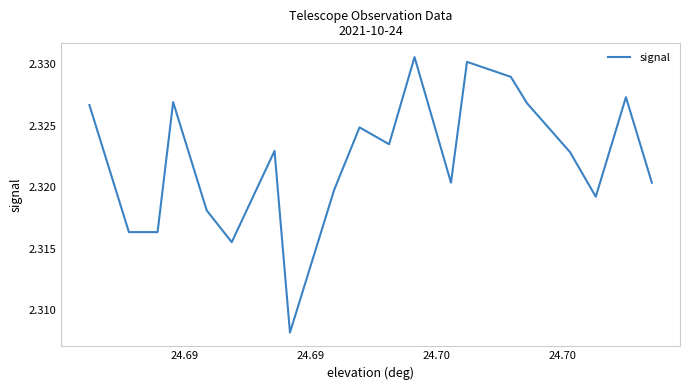

Does the chart have visible grid lines?

No